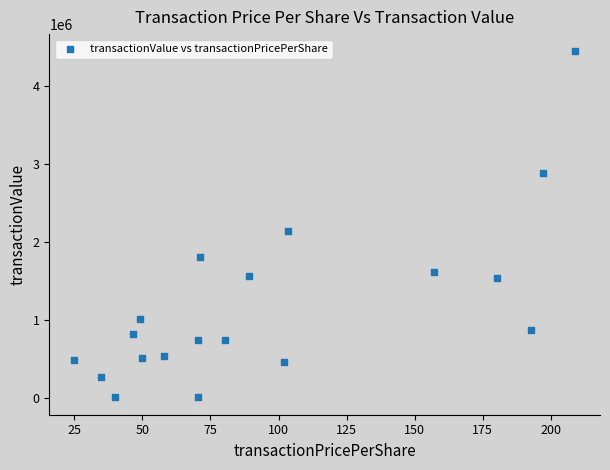

What is the range of Y values (max minus min)?

4438526